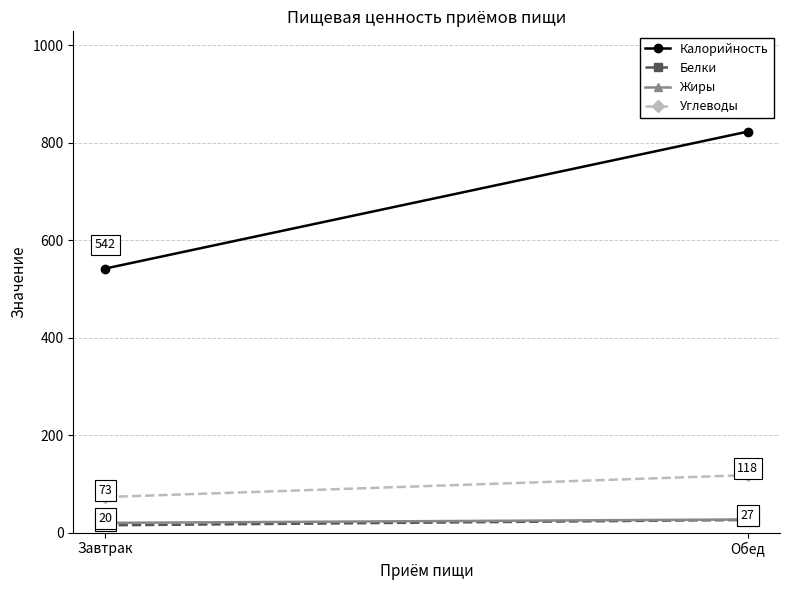

The value of Углеводы at Обед is 178. True or false?

False